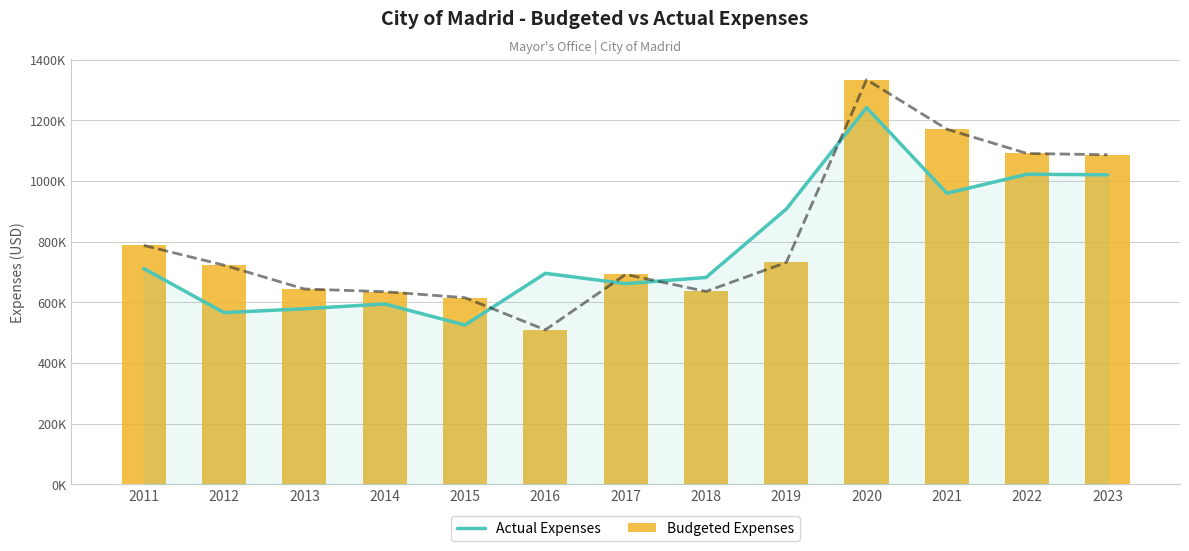

Where is Budgeted Expenses nearest to the value 921300?

2011